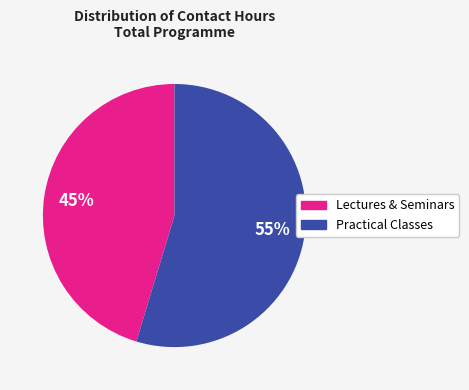

Is there a majority slice in this chart?

Yes